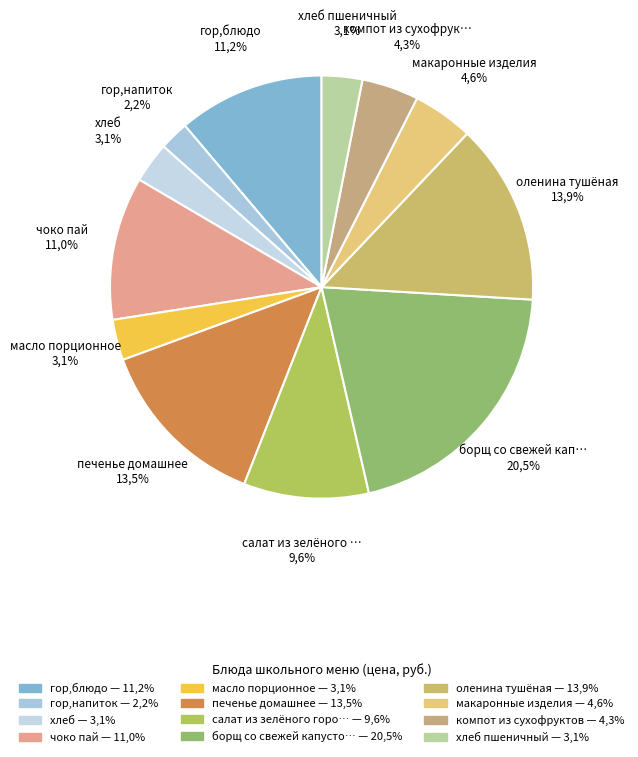

Which category has the smallest portion of the pie?

гор.напиток (Завтрак)